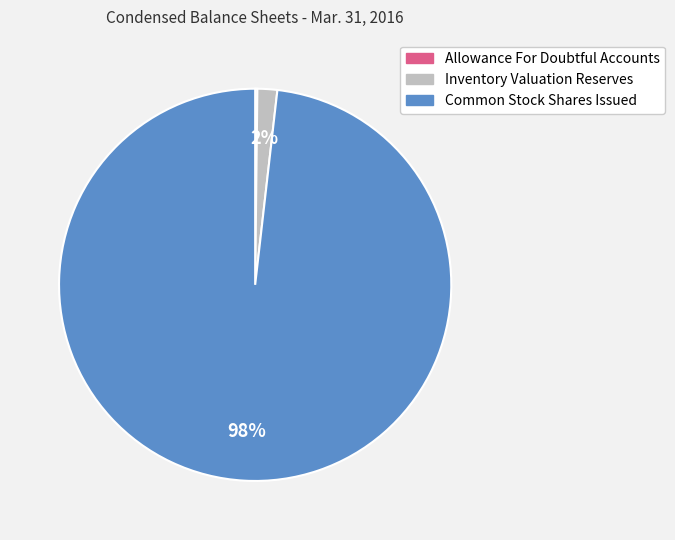

True or false: Inventory Valuation Reserves accounts for 2% of the total.

True